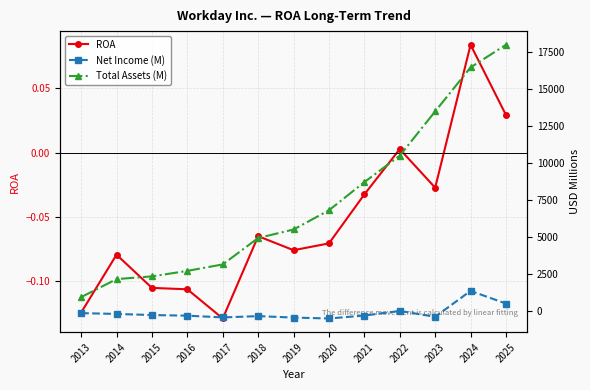

What is the sum of the ROA values at 2017 and 2025?

-0.1